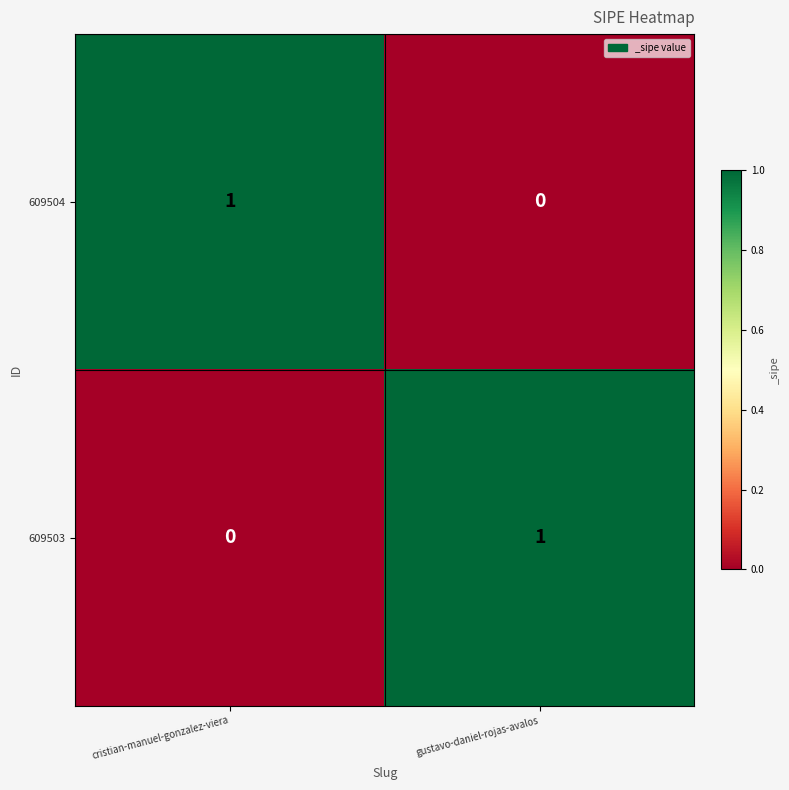

What is the spread (max minus min) of values at cristian-manuel-gonzalez-viera?

1